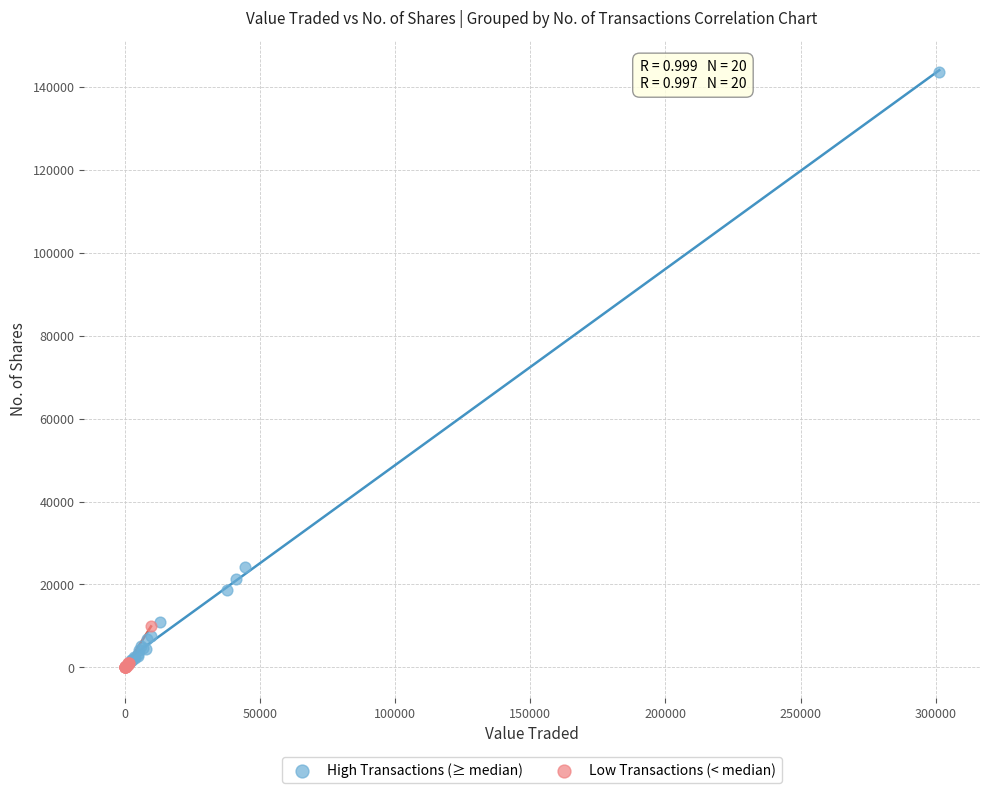

Which series has the widest spread of Y values?

High Transactions (≥ median)